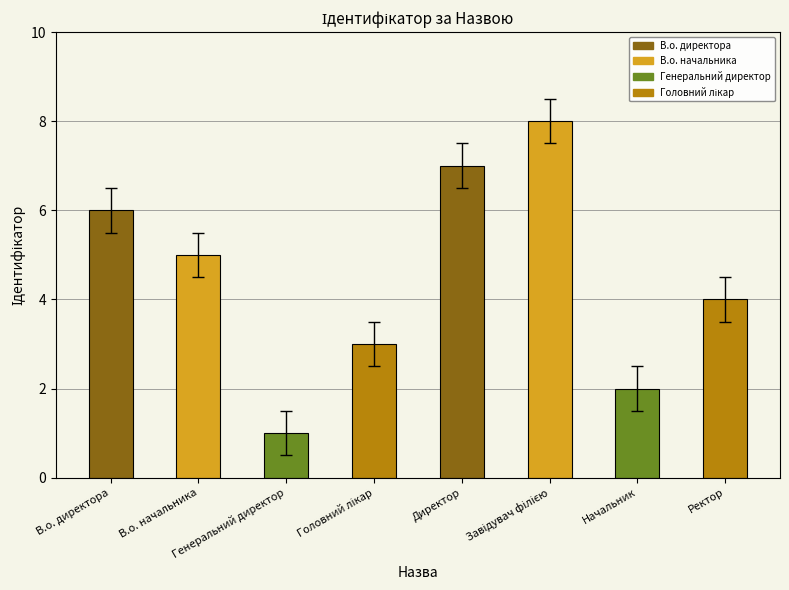

What is the difference between the second highest and minimum values?

6